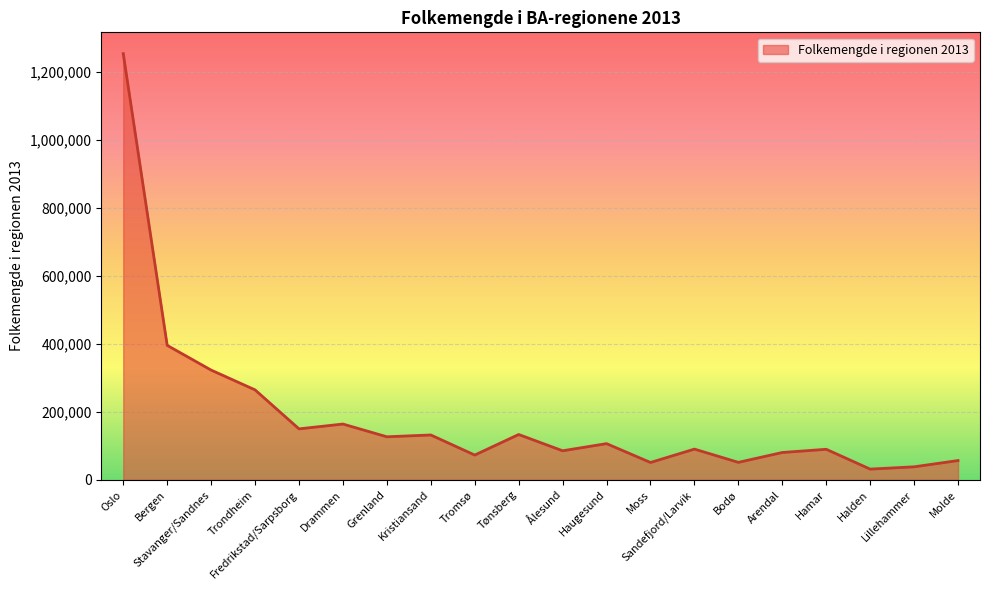

How many series are shown in this chart?

1